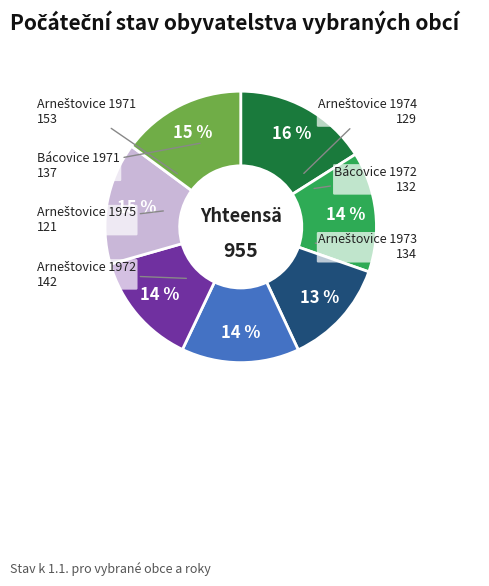

Is there a majority slice in this chart?

No